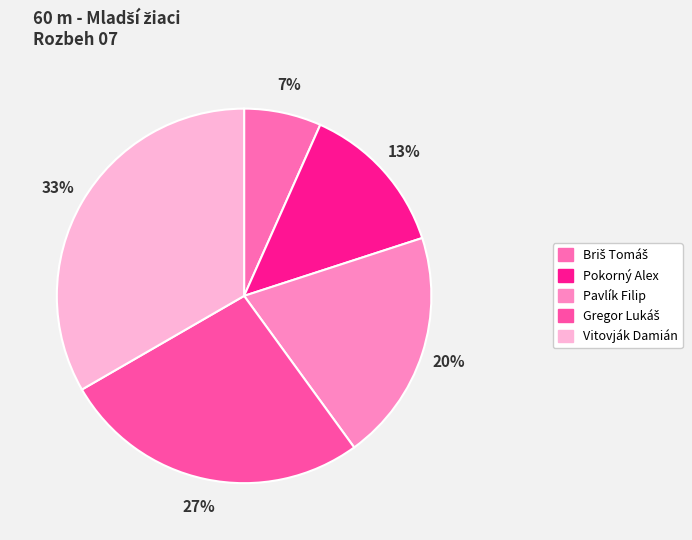

How many segments does this pie chart have?

5